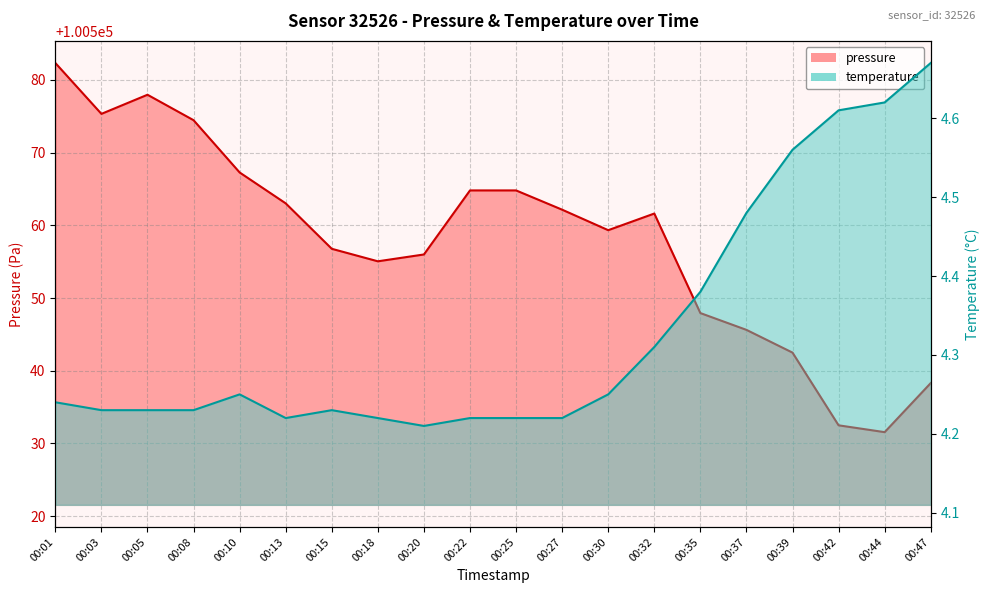

True or false: temperature has more than 1 interior local peaks.

True